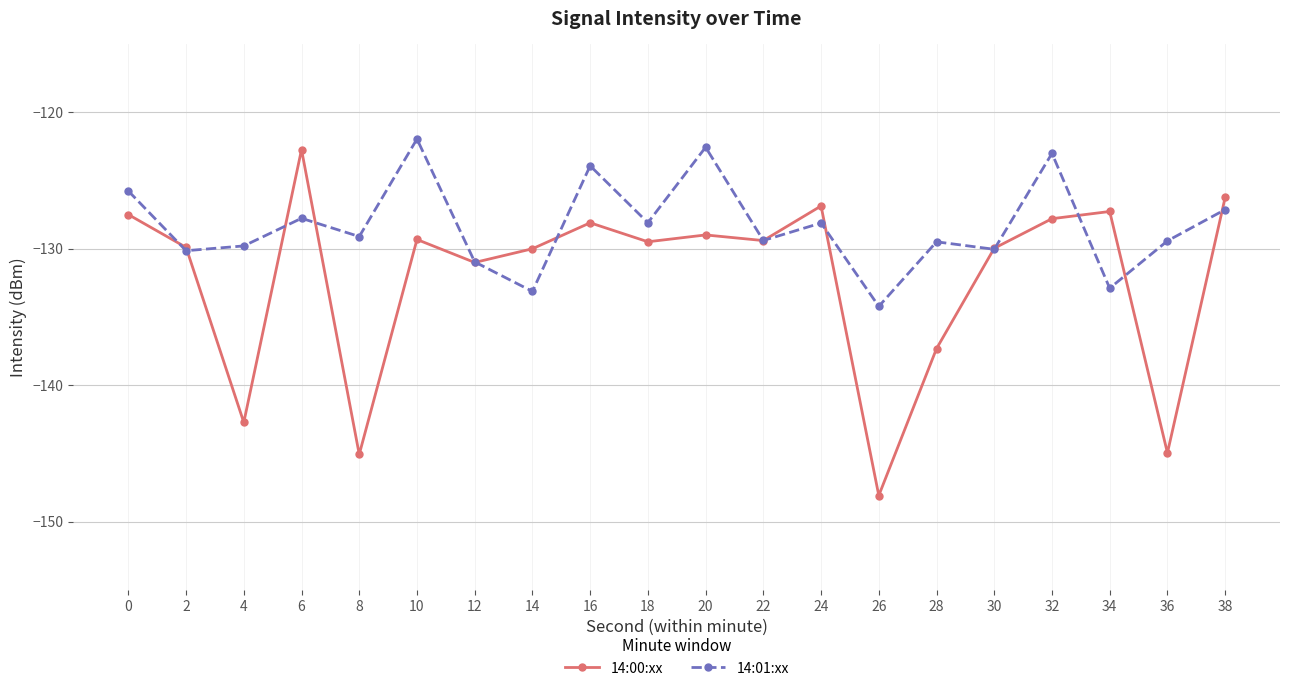

List the series in order of their overall mean, highest first.

14:01:xx, 14:00:xx